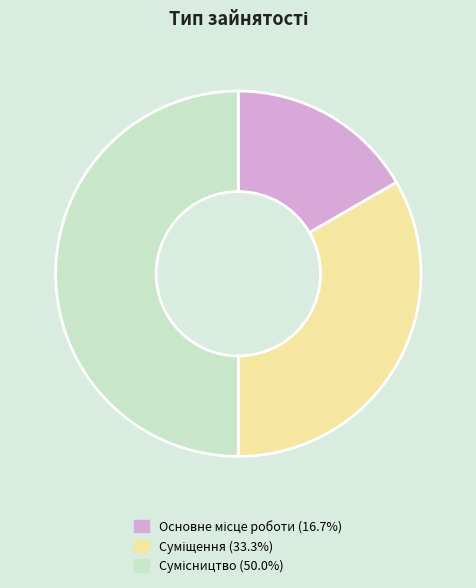

The Сумісництво slice represents 50% of the pie. True or false?

True